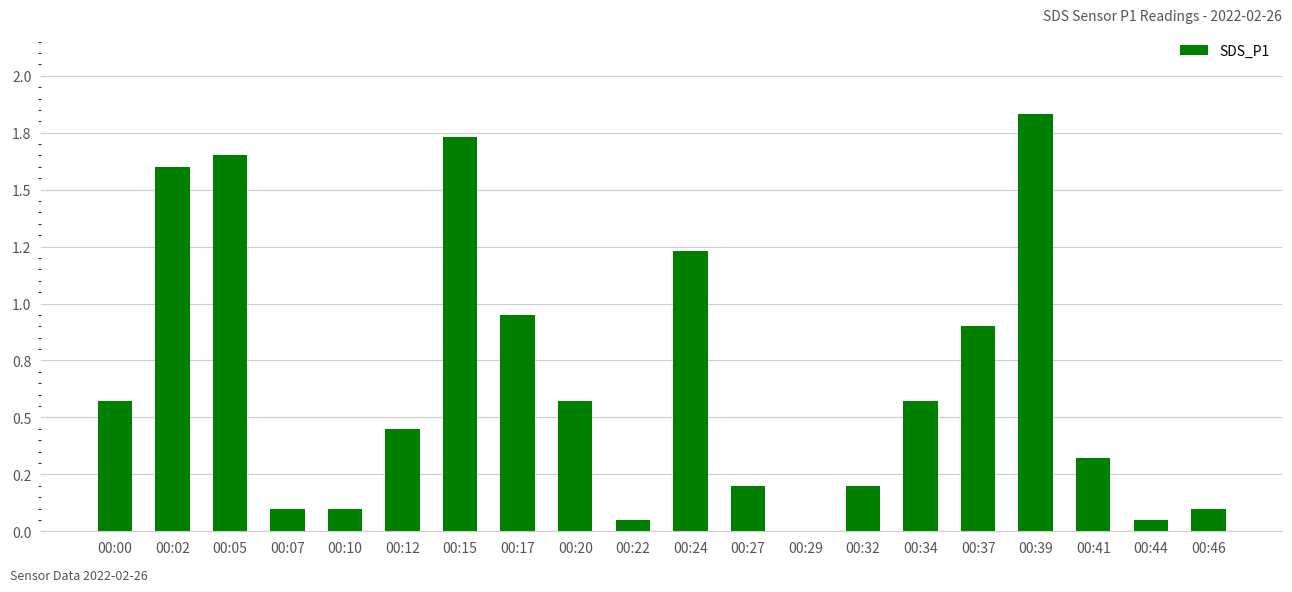

What is the change in value from 00:07 to 00:39?

+1.7